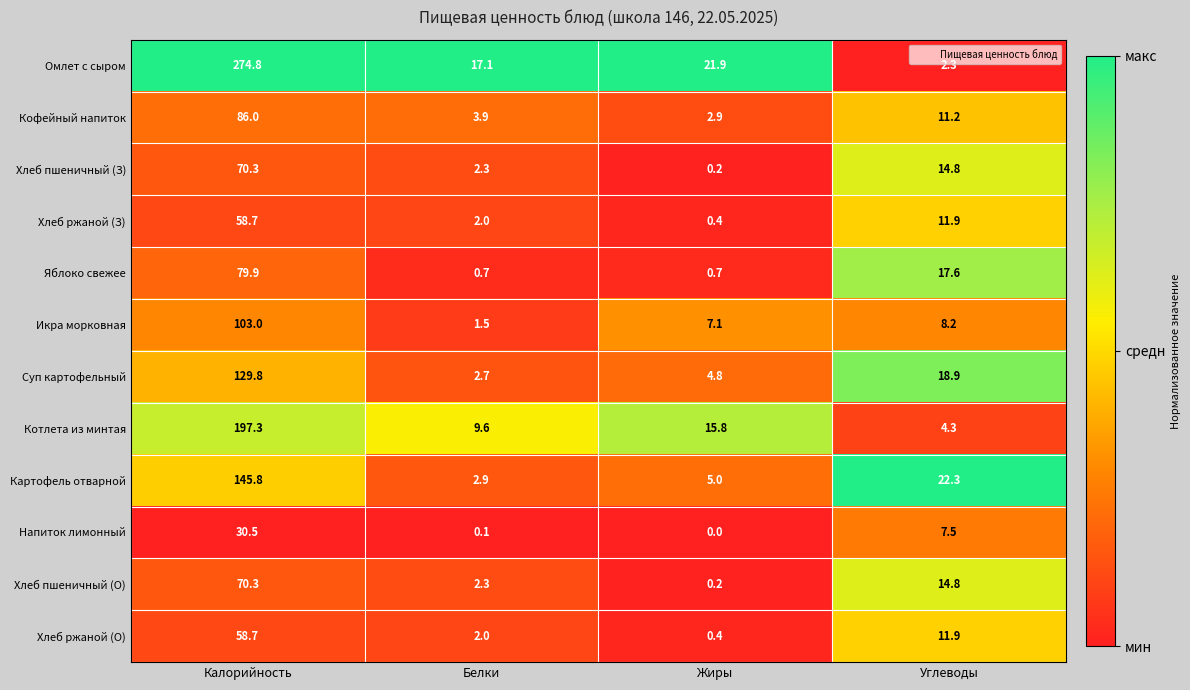

Where does the Напиток лимонный series first go above 7?

Калорийность